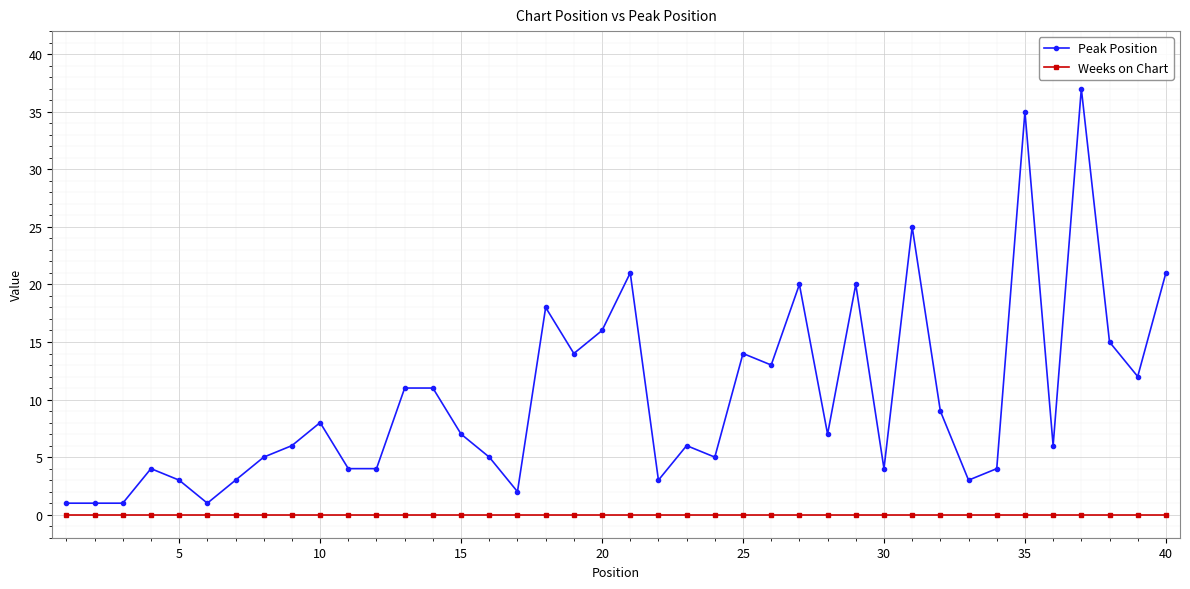

Which series has the widest spread of values?

Peak Position